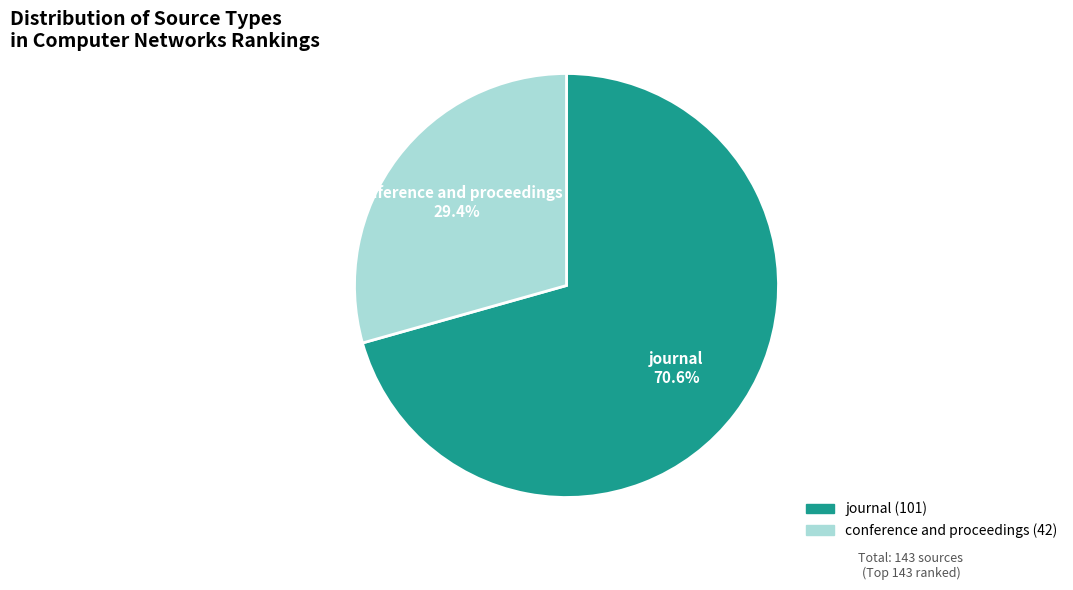

What portion of the pie excludes journal?

29.4%